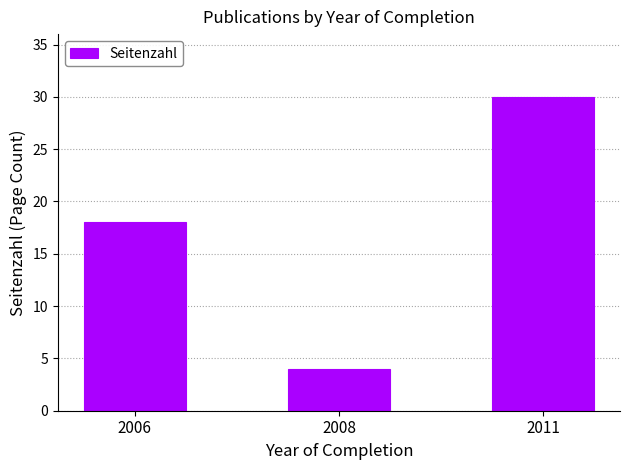

Rank the categories by value from highest to lowest.

2011, 2006, 2008